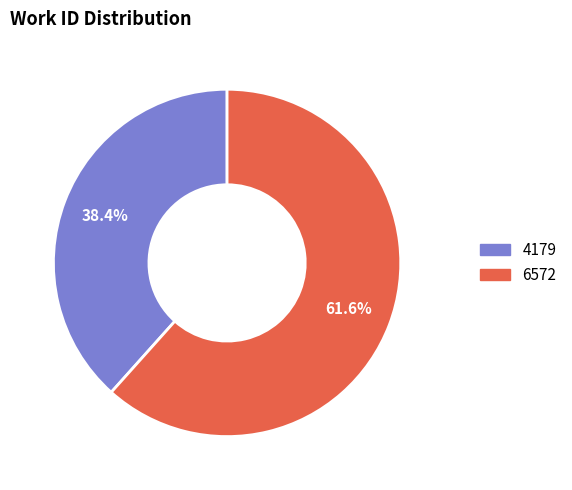

To the nearest percent, what is the combined percentage of 6572 and 4179?

100%